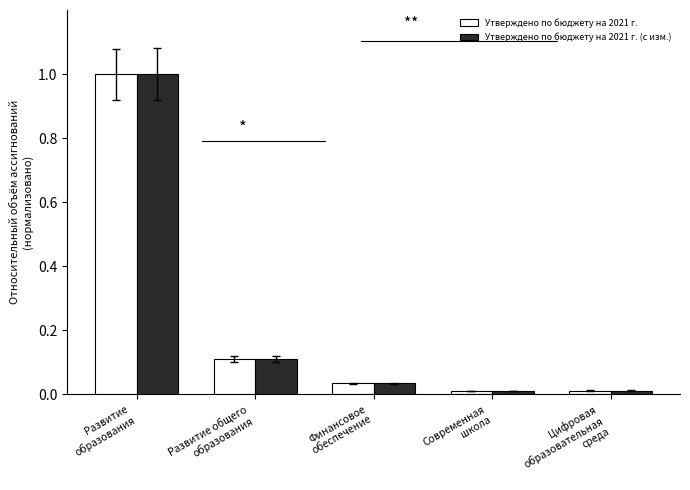

What is the sum of all Утверждено по бюджету на 2021 г. (с изм.) values?

1.2